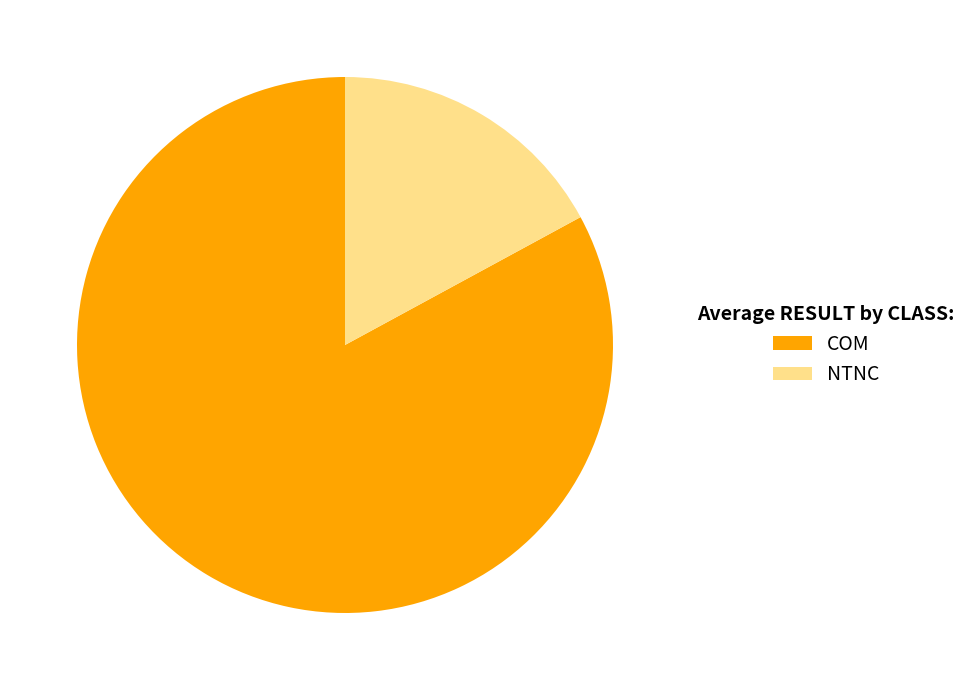

Which slice is the largest?

COM